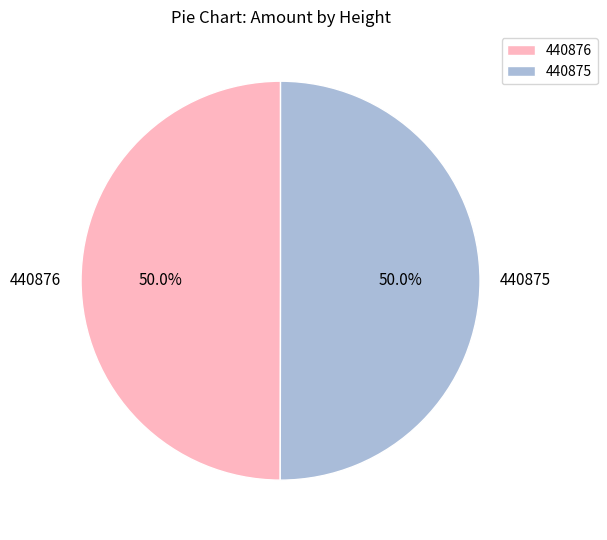

What percentage do 440876 and 440875 together represent?

100.0%